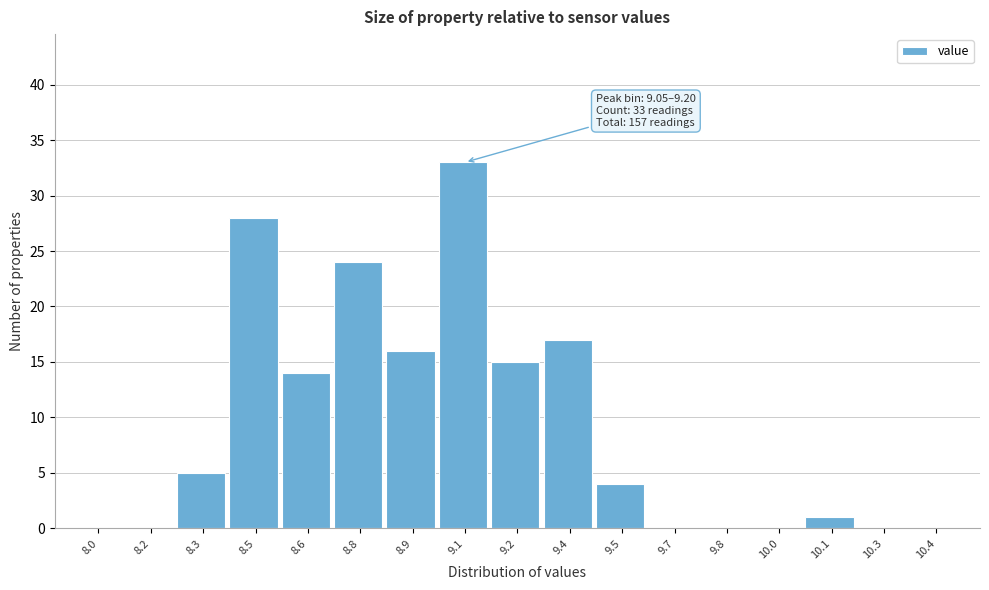

Reading left to right, list all the values displayed in this chart.

8.0=0	8.2=0	8.3=5	8.5=28	8.6=14	8.8=24	8.9=16	9.1=33	9.2=15	9.4=17	9.5=4	9.7=0	9.8=0	10.0=0	10.1=1	10.3=0	10.4=0